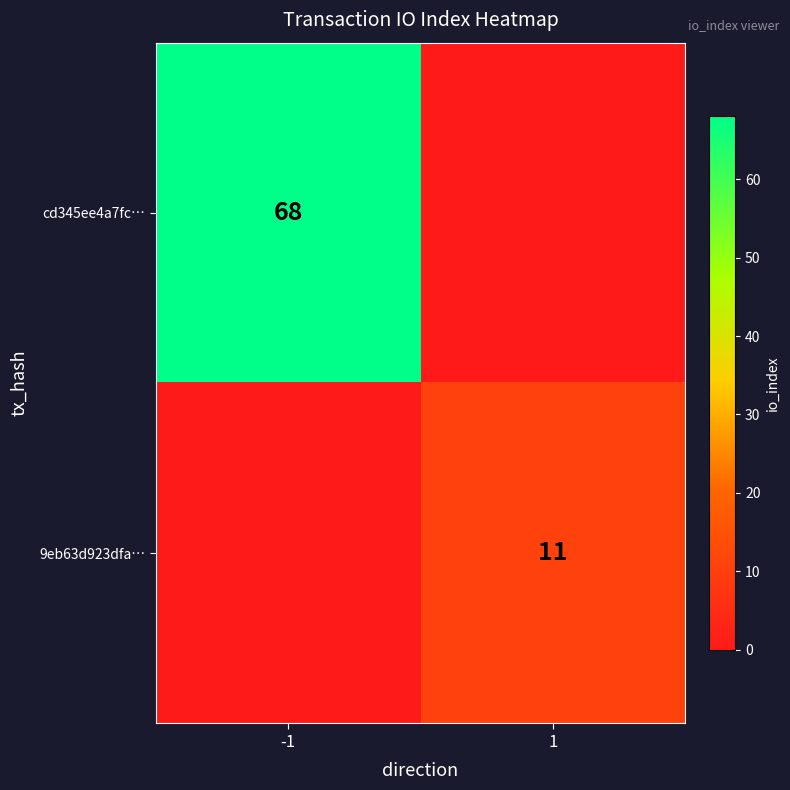

The value of 9eb63d923dfa… at 1 is 11. True or false?

True